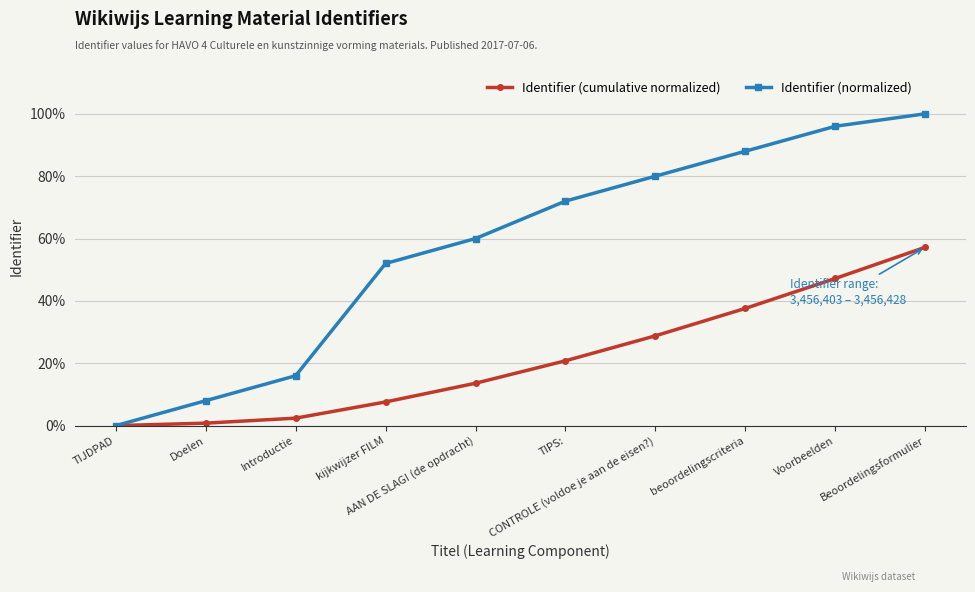

Reading left to right, transcribe all the data shown in this chart.

Identifier (cumulative normalized): TIJDPAD=0.0	Doelen=0.0	Introductie=0.0	kijkwijzer FILM=0.1	AAN DE SLAG! (de opdracht)=0.1	TIPS:=0.2	CONTROLE (voldoe je aan de eisen?)=0.3	beoordelingscriteria=0.4	Voorbeelden=0.5	Beoordelingsformulier=0.6
Identifier (normalized): TIJDPAD=0.0	Doelen=0.1	Introductie=0.2	kijkwijzer FILM=0.5	AAN DE SLAG! (de opdracht)=0.6	TIPS:=0.7	CONTROLE (voldoe je aan de eisen?)=0.8	beoordelingscriteria=0.9	Voorbeelden=1.0	Beoordelingsformulier=1.0